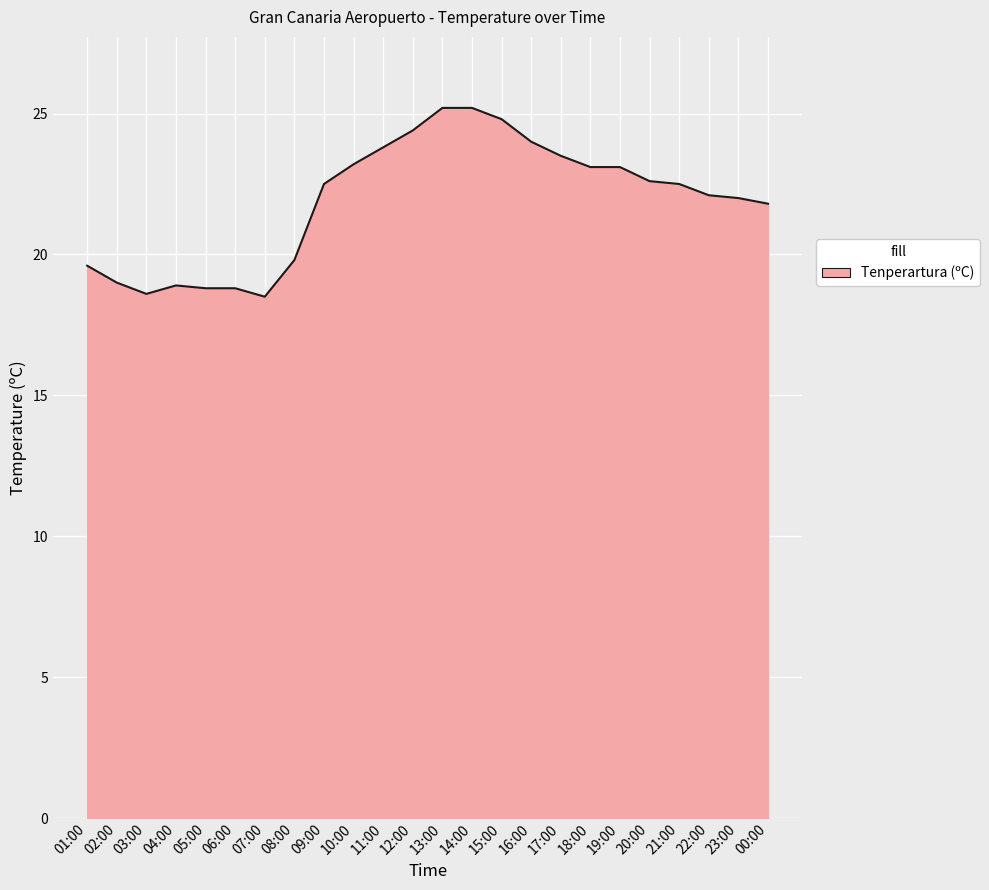

What is the greatest value displayed?

25.2